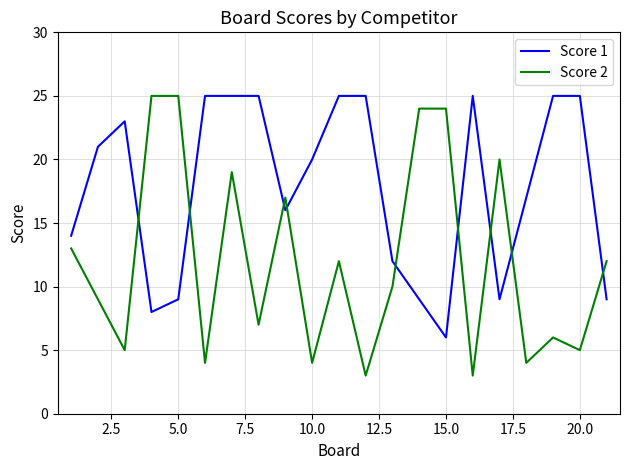

Rank the series by their average value, from highest to lowest.

Score 1, Score 2